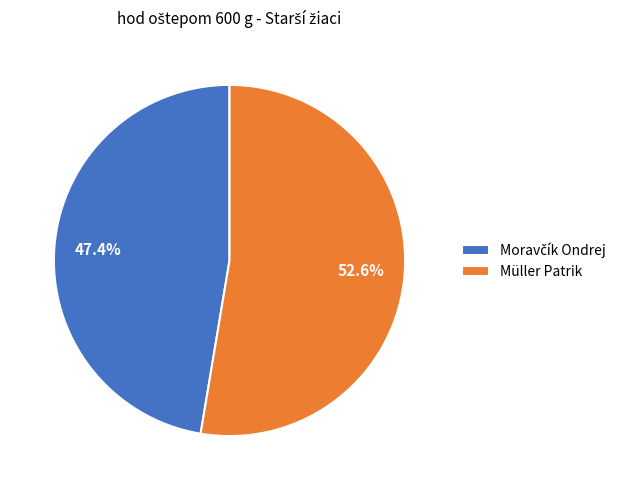

How much of the chart is everything except Müller Patrik?

47.4%